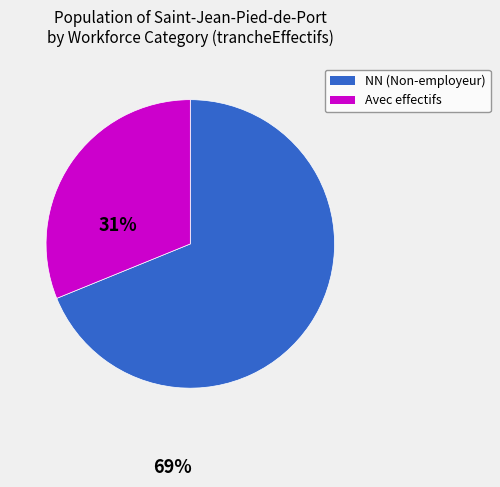

How many segments does this pie chart have?

2